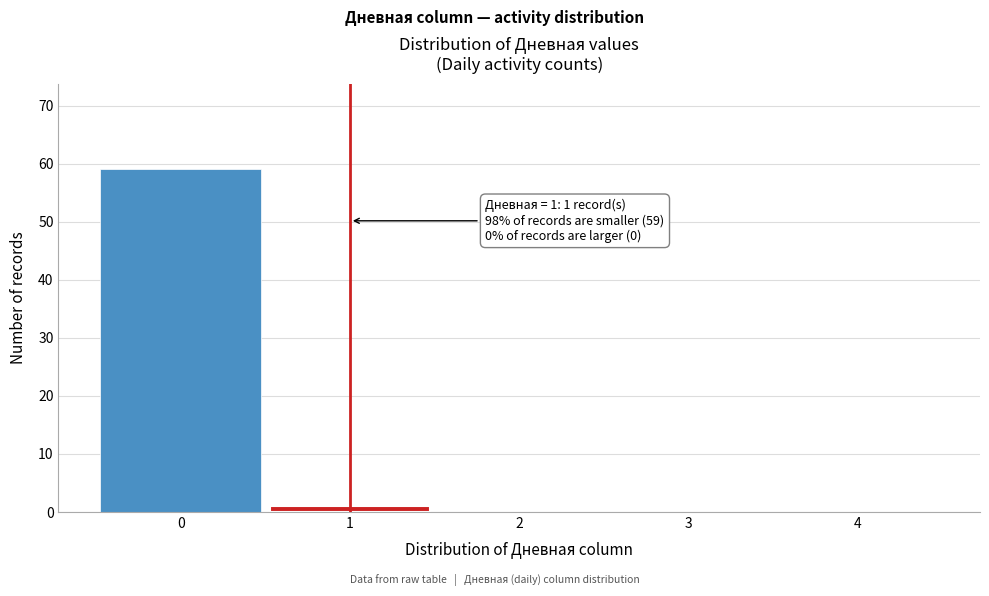

Reading left to right, transcribe all the data shown in this chart.

0=59	1=1	2=0	3=0	4=0